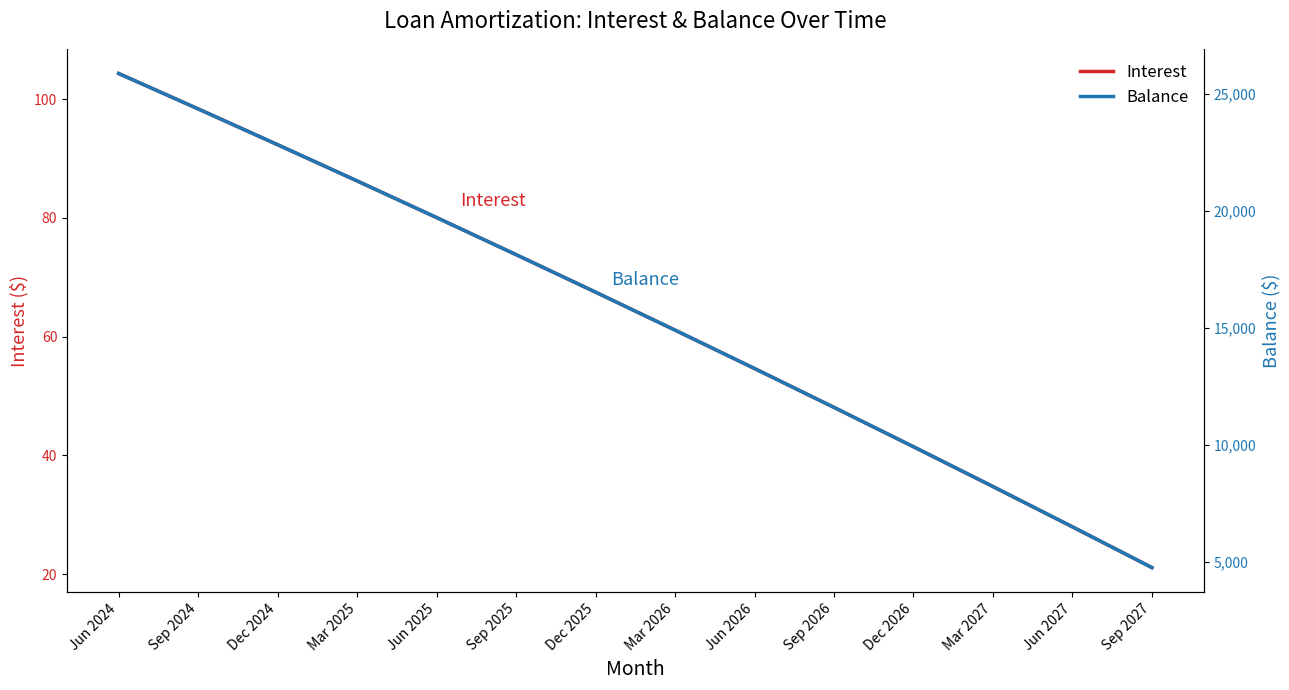

Read the Interest value at Dec 2026.

41.5